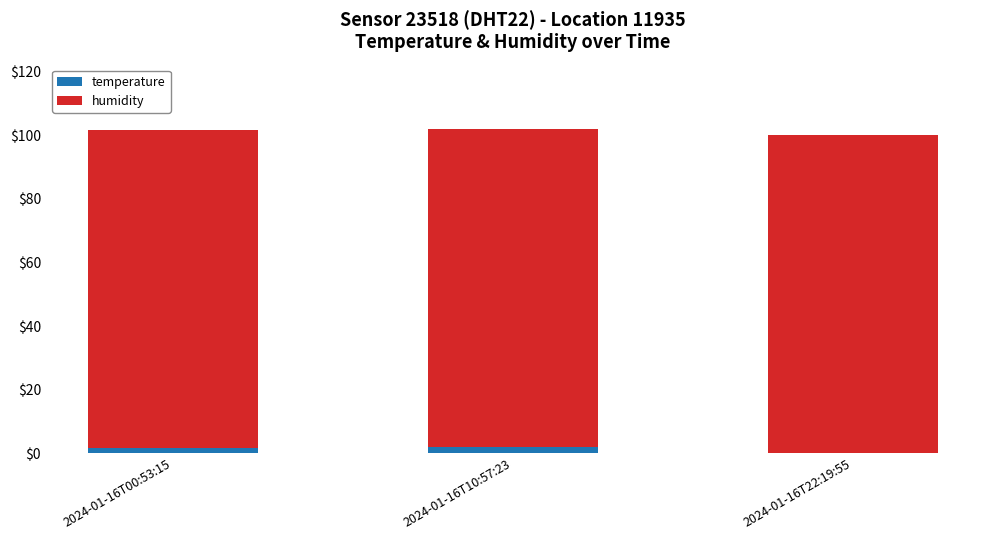

What is the sum of all temperature values?

4.0